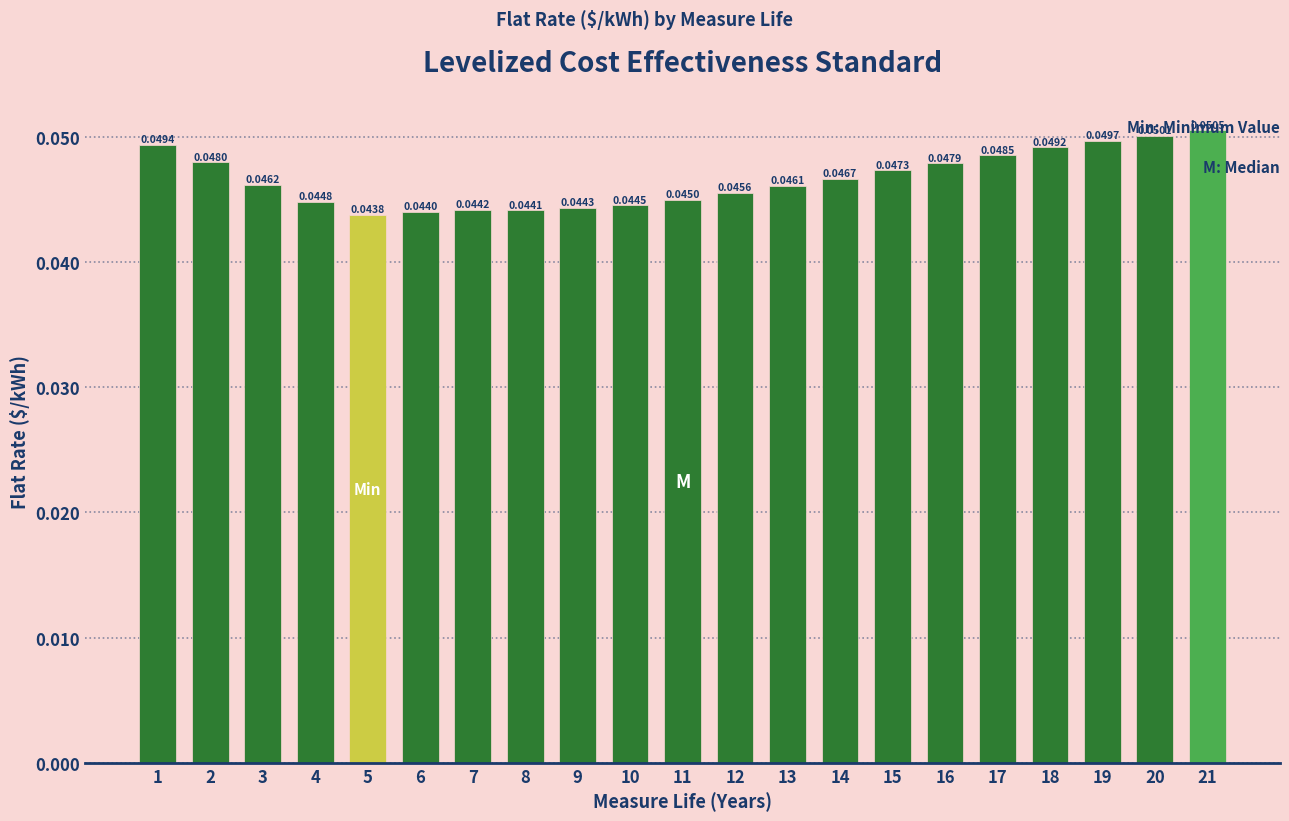

List the labels in order of value, smallest first.

5, 6, 8, 7, 9, 10, 4, 11, 12, 13, 3, 14, 15, 16, 2, 17, 18, 1, 19, 20, 21